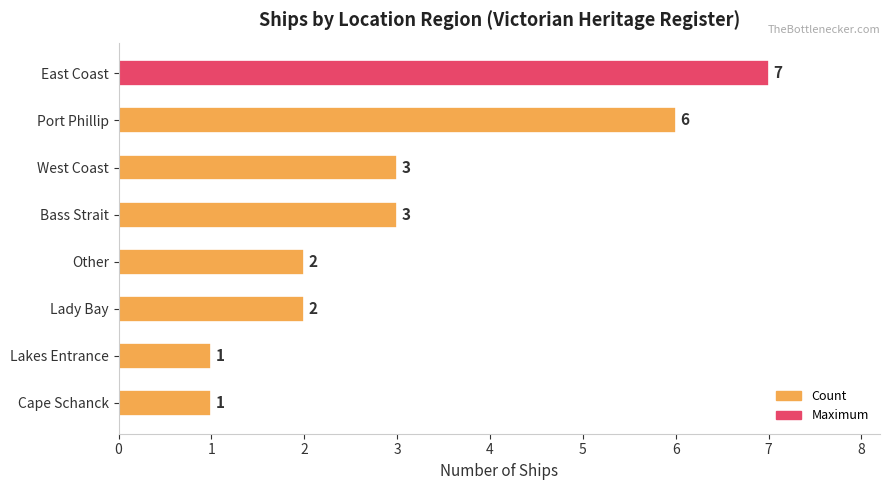

Between Port Phillip and Cape Schanck, which is larger?

Port Phillip